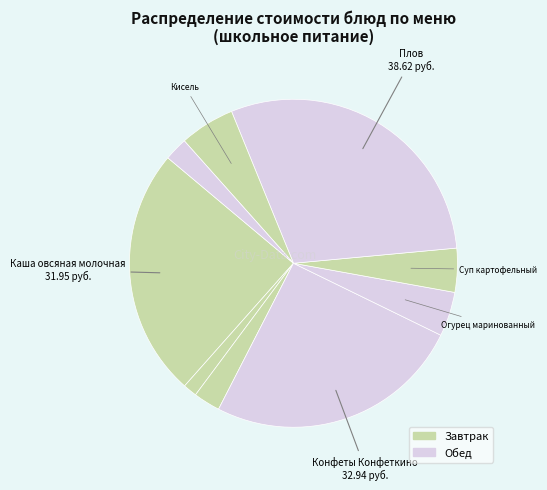

Does any single category account for the majority?

No